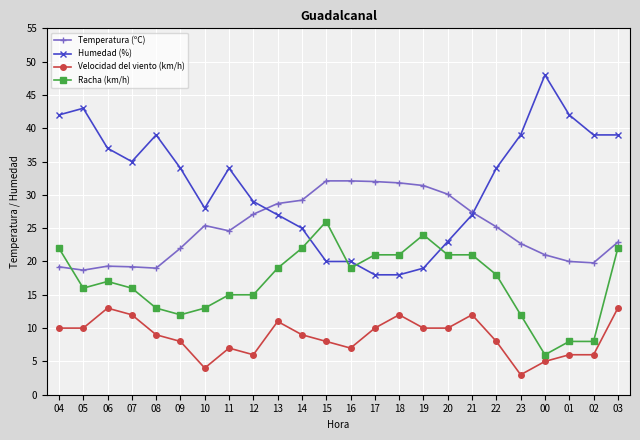

At how many categories does at least one series exceed 9?

24